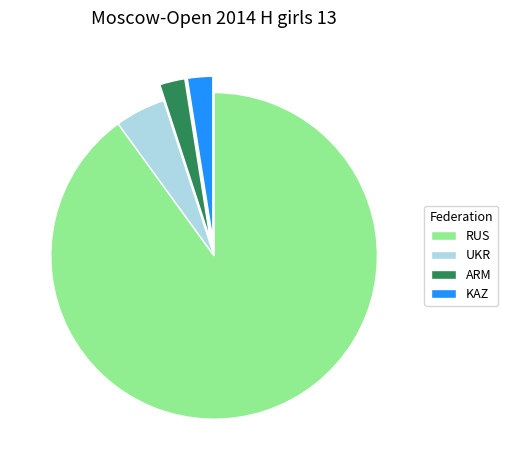

What is the largest slice in the pie chart?

RUS